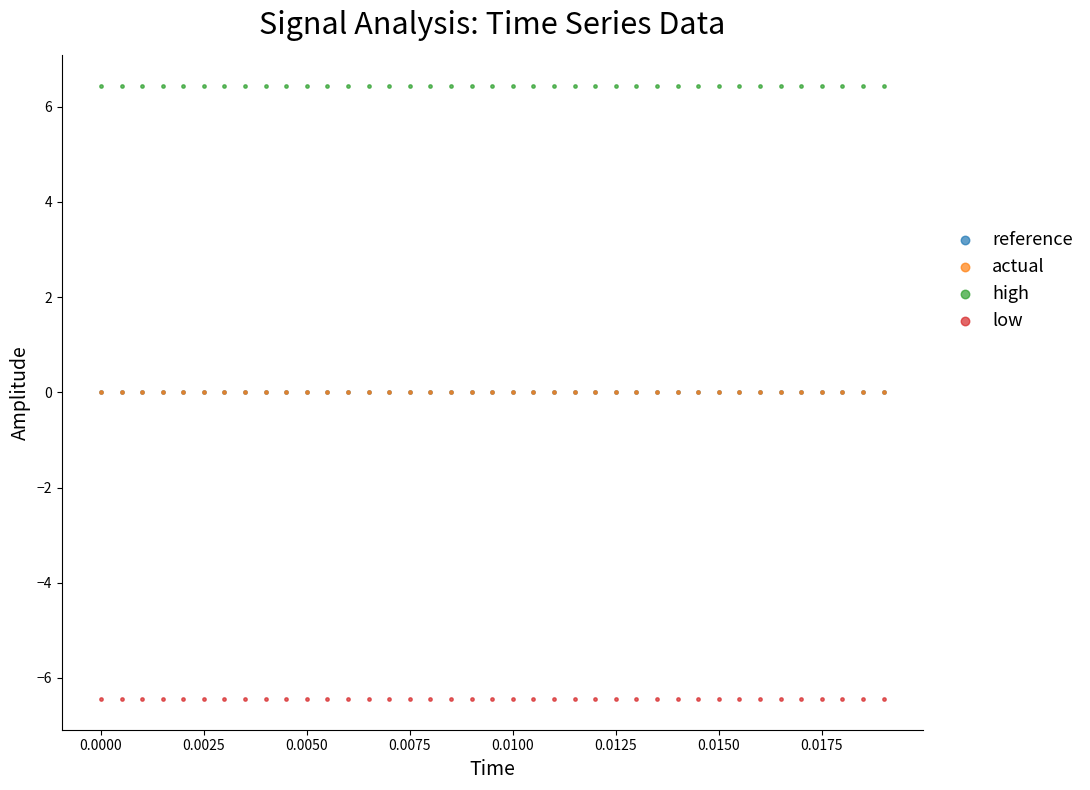

What are all the series names shown in the legend?

reference, actual, high, low